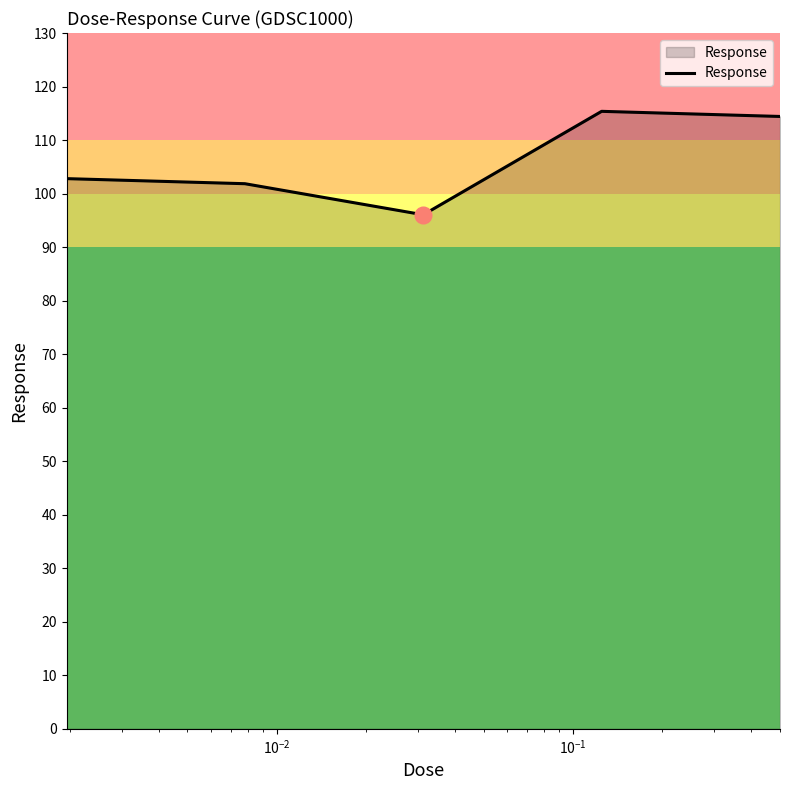

How many lines are shown in the chart?

1